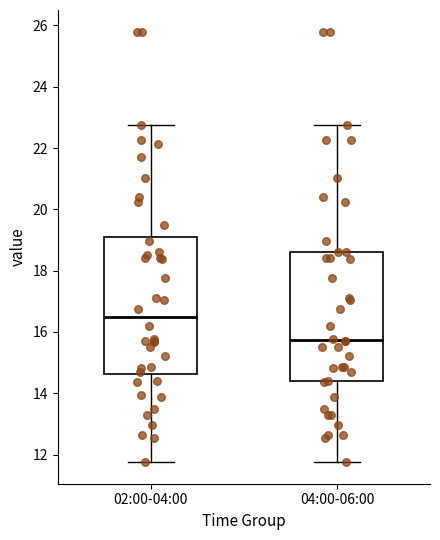

Reading left to right, read every box against the y-axis: the position of its median line, the range the box covers, and the ends of its whiskers. The values are not printed on the chart, so give them approximately, as read against the axis.

02:00-04:00: median 16.4, box 14.6 to 19.0, whiskers 11.8 to 22.8
04:00-06:00: median 15.8, box 14.4 to 18.6, whiskers 11.8 to 22.8